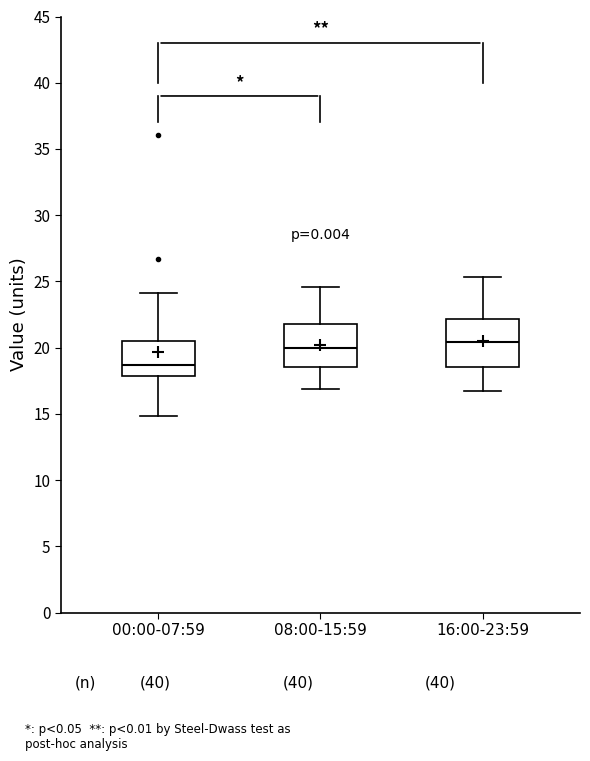

Reading left to right, transcribe this box plot: for each box, give where its median line is, the range the box spans, and where its two whiskers end, as read against the y-axis. The values are not printed on the chart, so give them approximately, as read against the axis.

00:00-07:59: median 18.5, box 18.0 to 20.5, whiskers 15.0 to 24.0
08:00-15:59: median 20.0, box 18.5 to 22.0, whiskers 17.0 to 24.5
16:00-23:59: median 20.5, box 18.5 to 22.0, whiskers 16.5 to 25.5